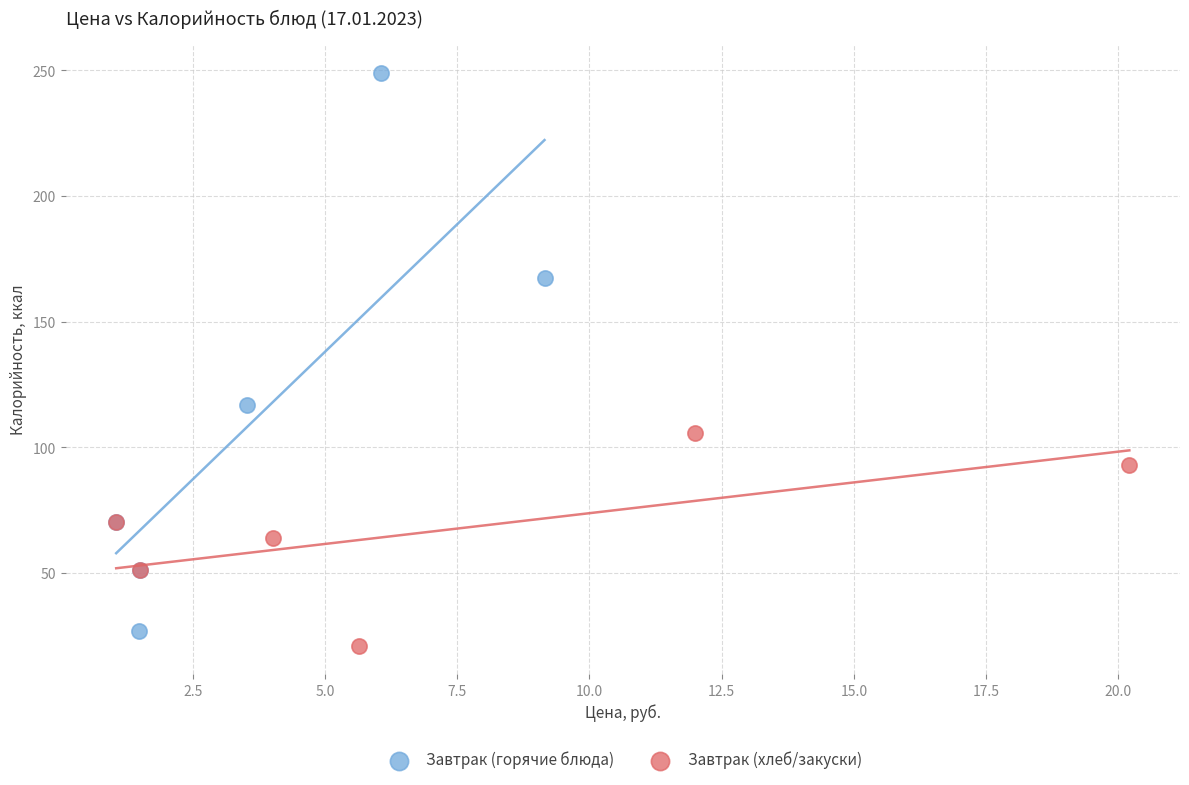

Which series has the widest spread of Y values?

Завтрак (горячие блюда)